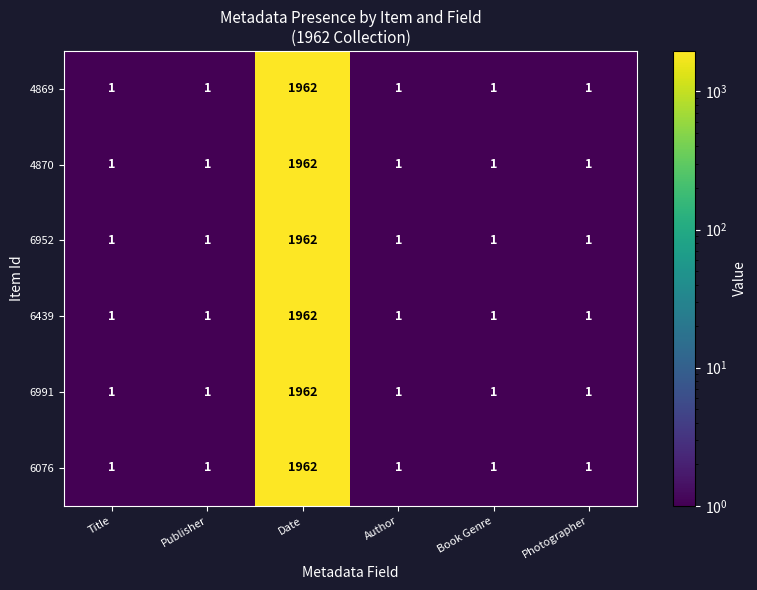

At which category is the sum across all series the highest?

Date